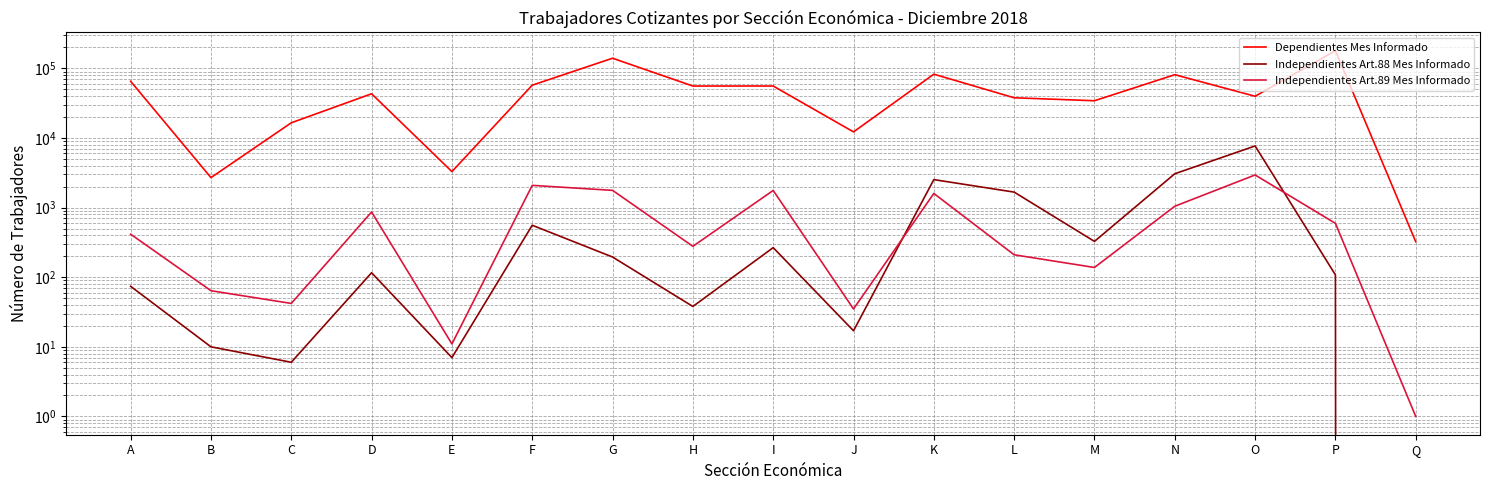

What value does the Independientes Art.88 Mes Informado series have at D?

116